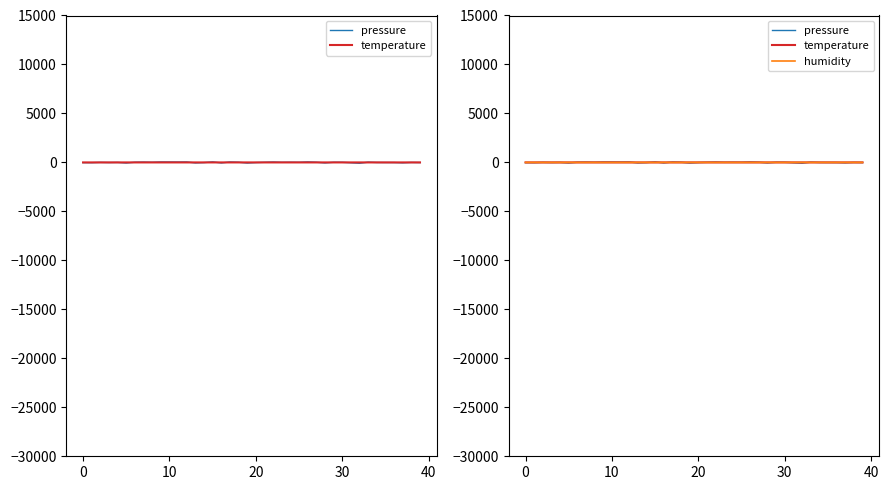

Between 10 and 24, which series saw the biggest shift?

pressure